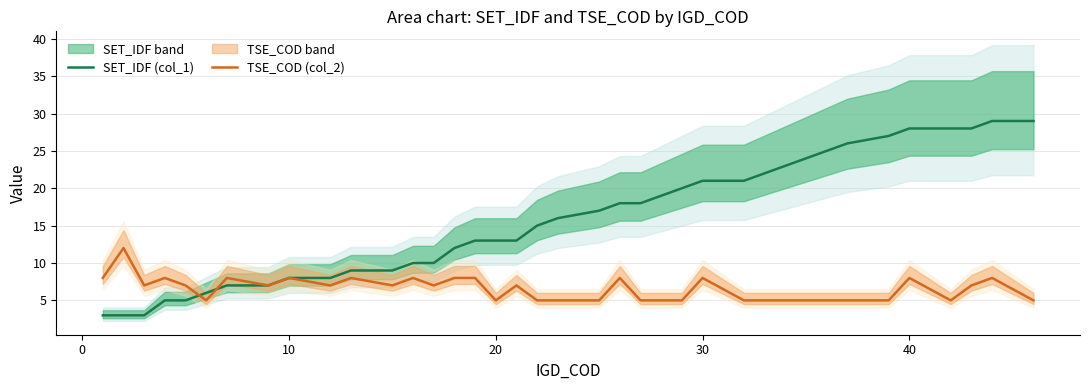

Reading right to left, what are all the values shown in this chart?

SET_IDF (col_1): 29	29	28	28	28	27	26	25	24	23	22	21	21	20	19	18	18	17	16	15	13	13	13	12	10	10	9	9	8	8	7	7	6	5	5	3	3	3
TSE_COD (col_2): 5	8	7	5	8	5	5	5	5	5	5	5	8	5	5	5	8	5	5	5	7	5	8	8	7	8	7	8	7	8	7	8	5	7	8	7	12	8